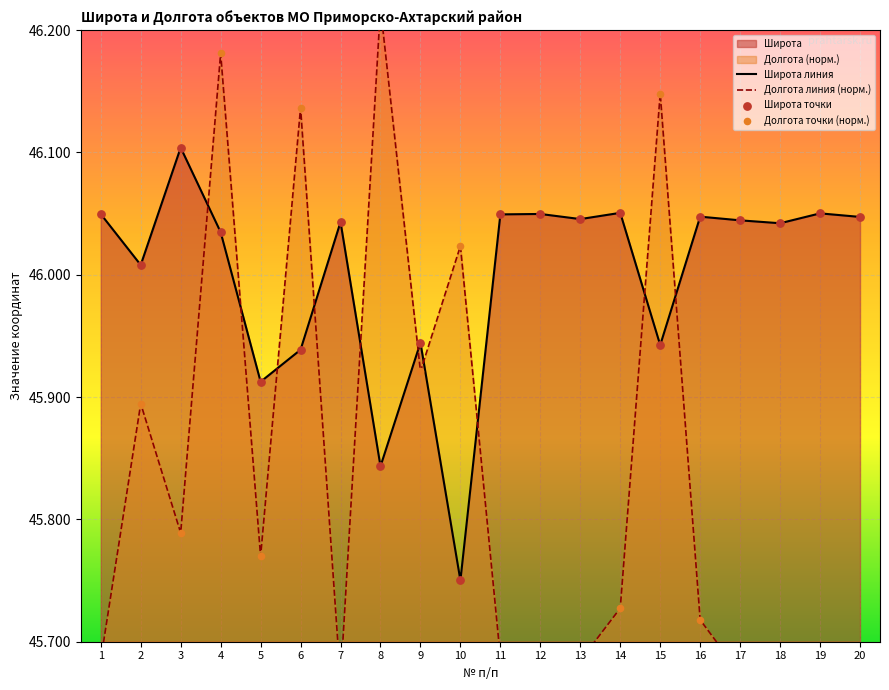

Which series contains the lowest Y value?

Долгота линия (норм.)